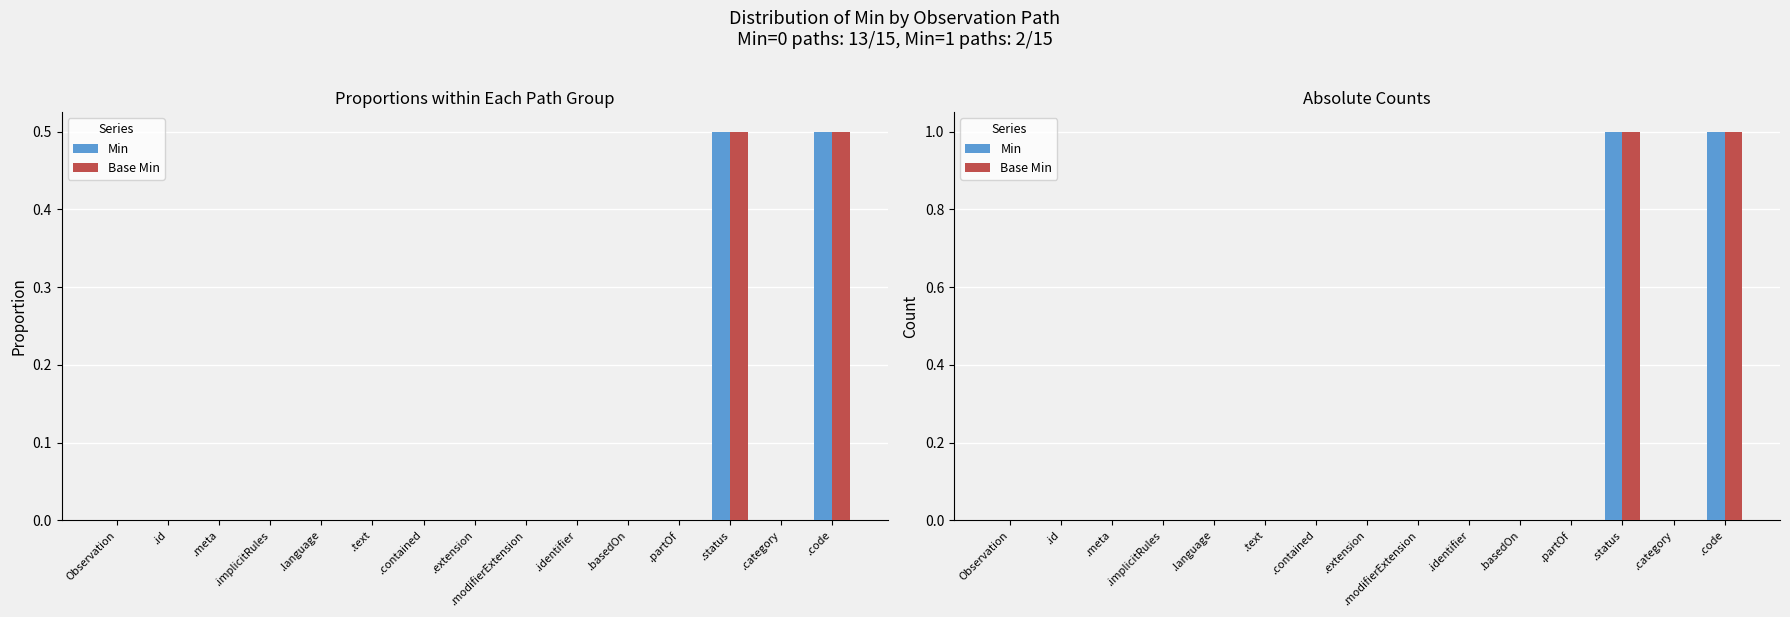

Is it true that Min equals -1 at .language?

False